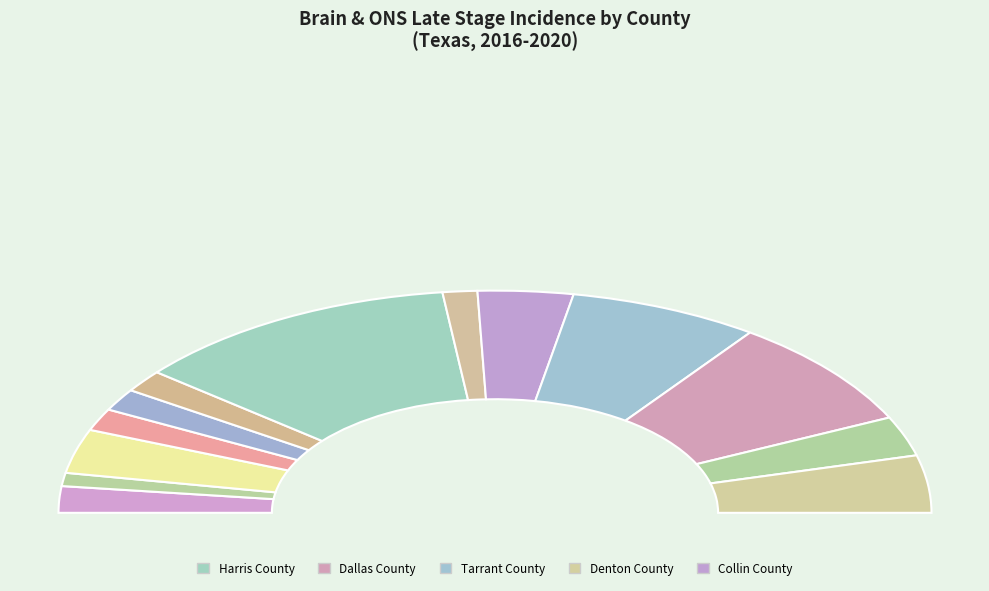

The Tarrant County slice represents 27% of the pie. True or false?

False